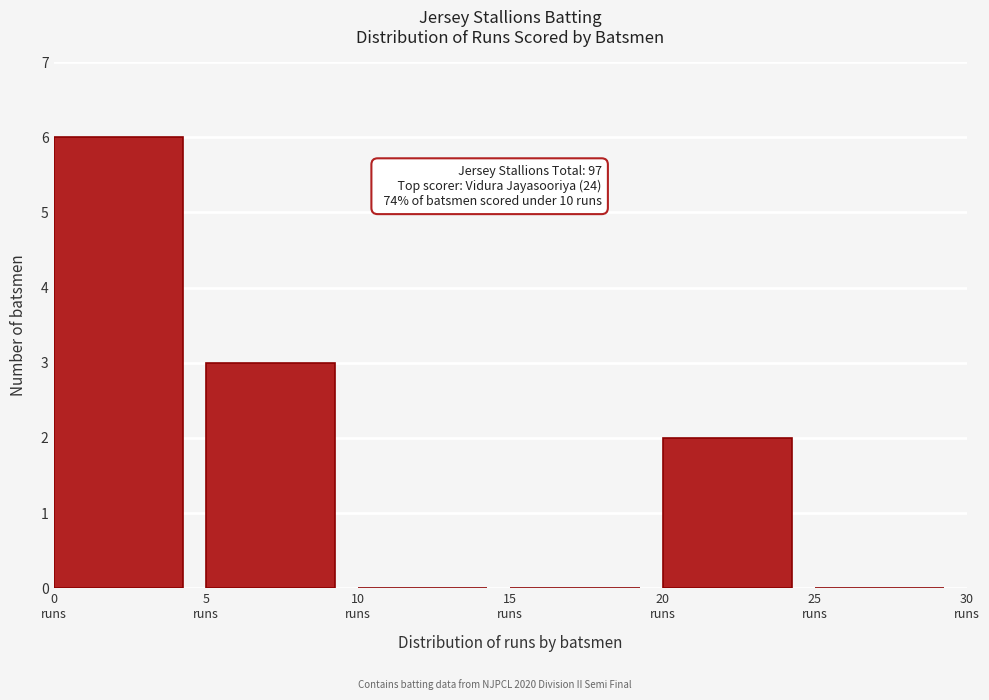

Which range on the x-axis has the tallest bar?

0 to 5